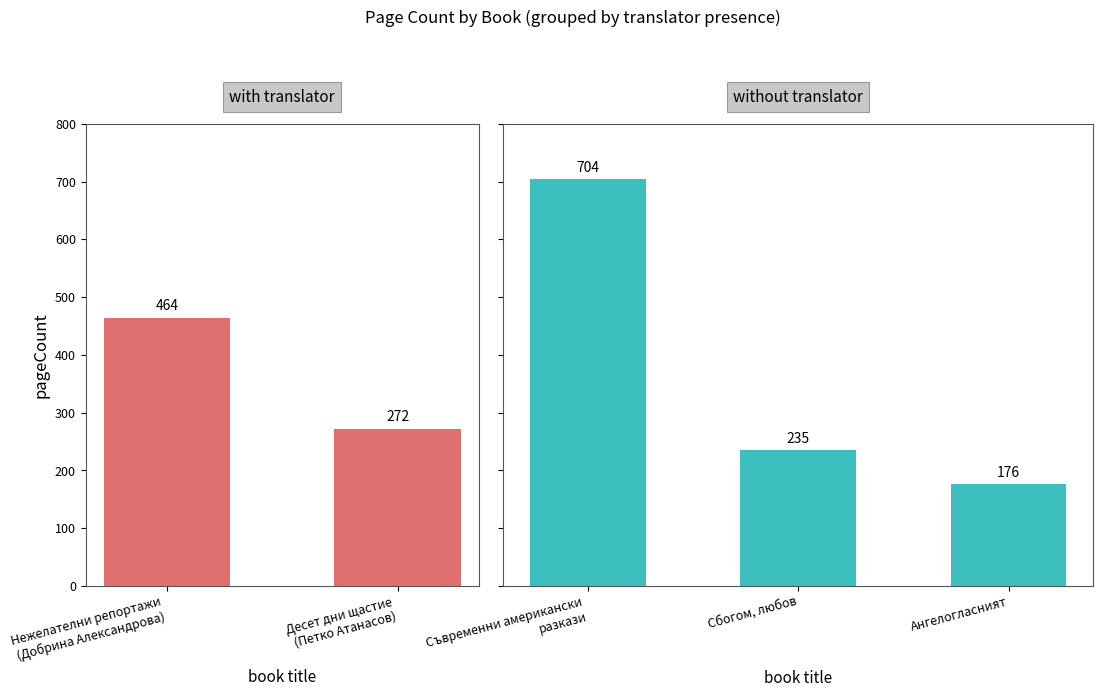

What position from the left is Ангелогласният?

3